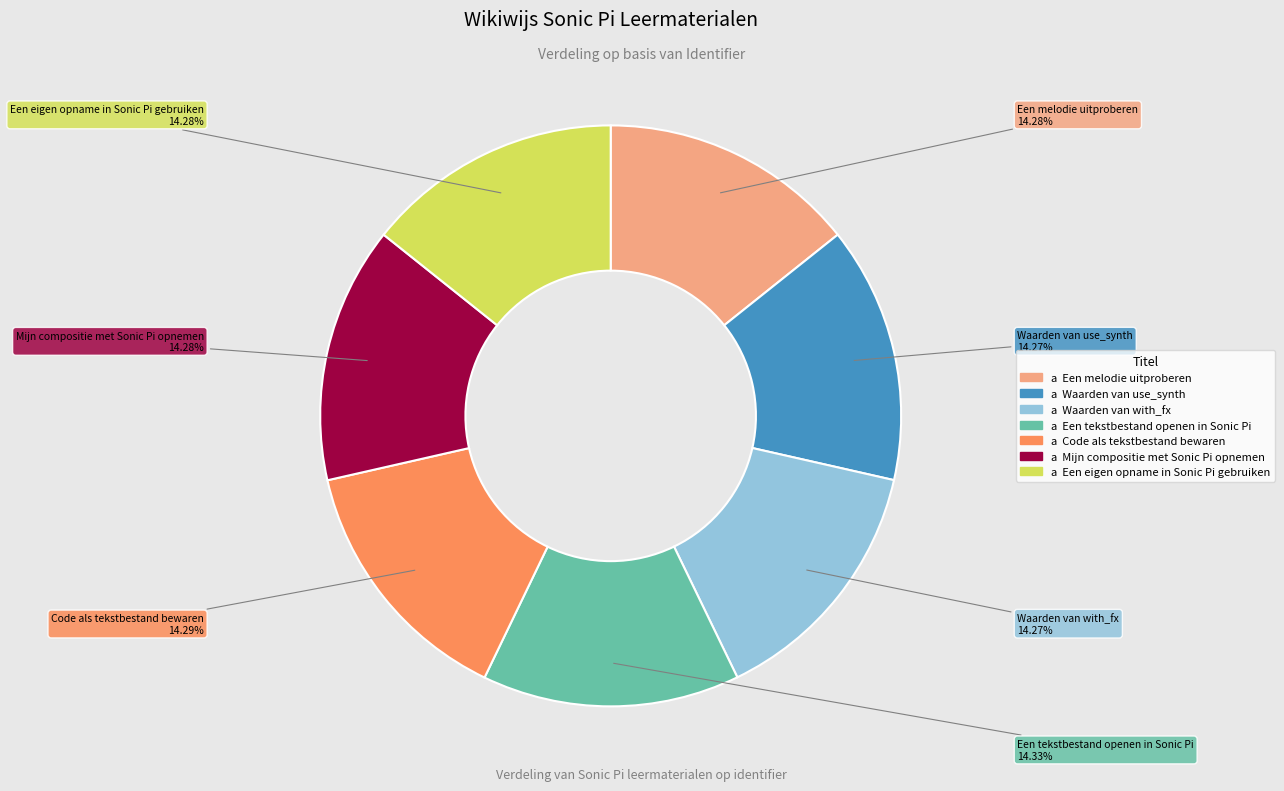

Count the number of slices in the pie.

7